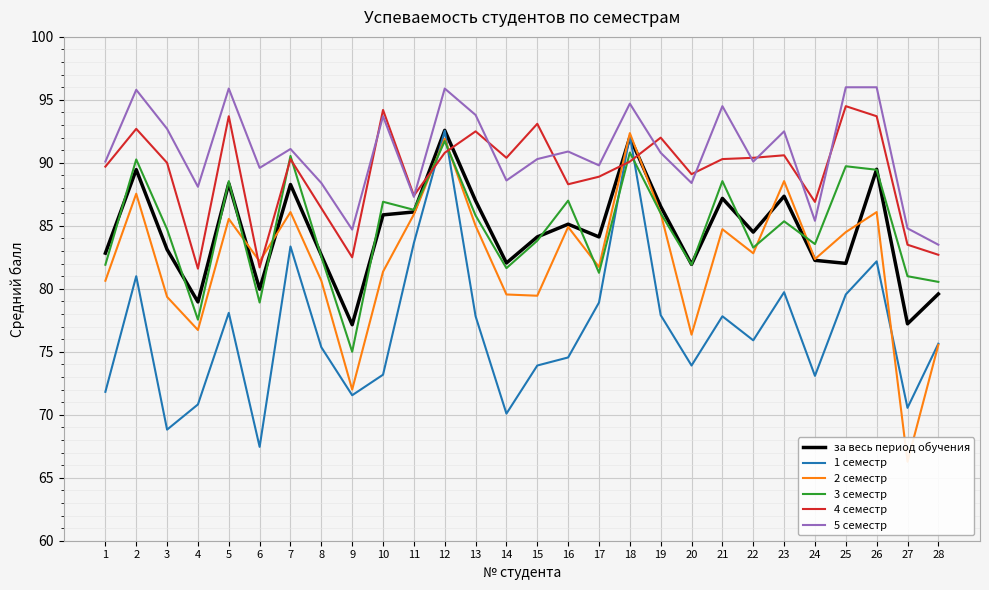

At how many categories does at least one series exceed 71?

28